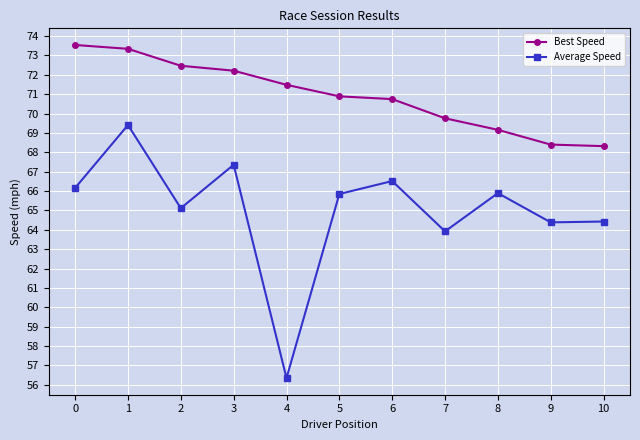

At which category does the chart reach its minimum across all series?

4